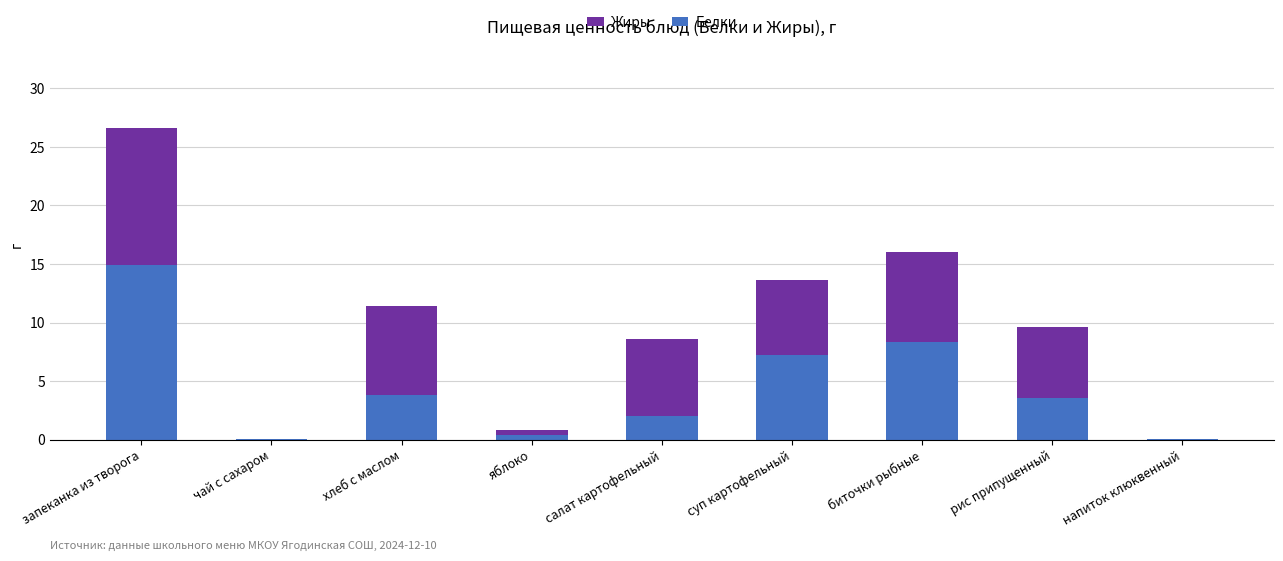

At which label does Белки first exceed 3?

запеканка из творога